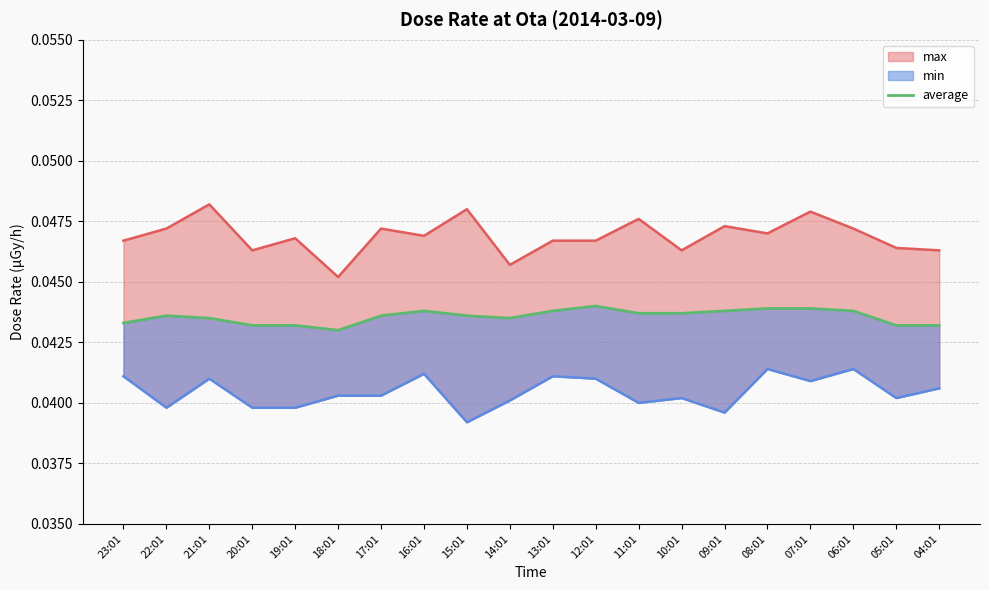

True or false: average and max (line) intersect in this chart.

False